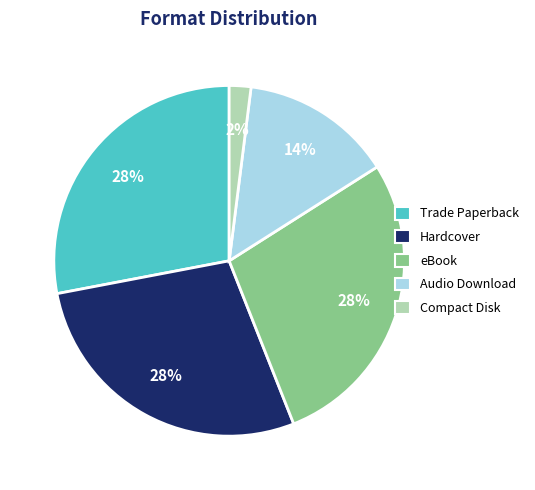

What is the ratio of the value at Compact Disk to the value at Trade Paperback?

0.1